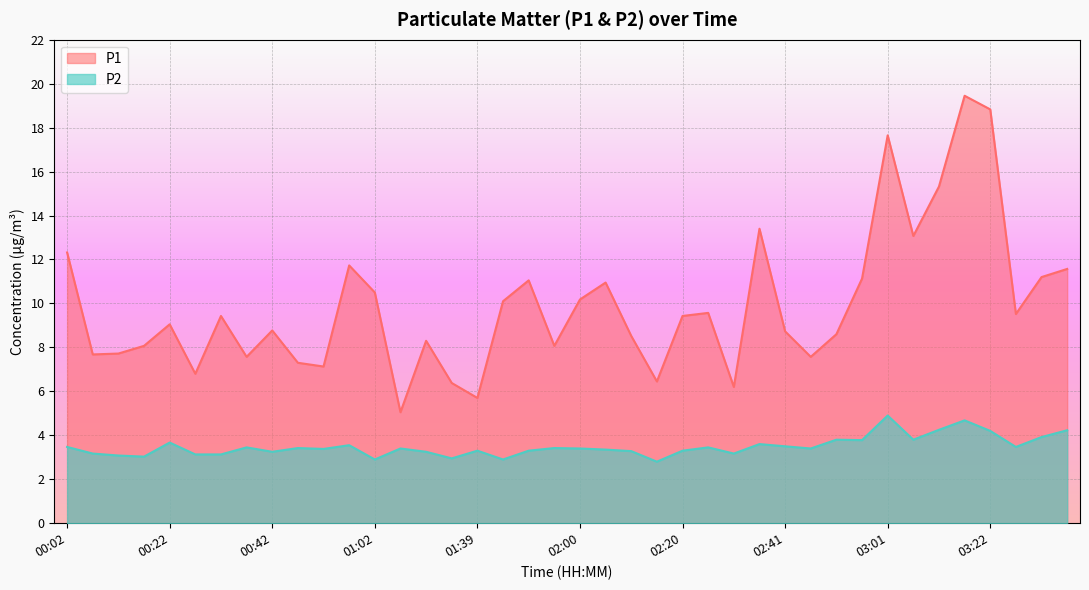

What is the sum of all P2 values?

139.4